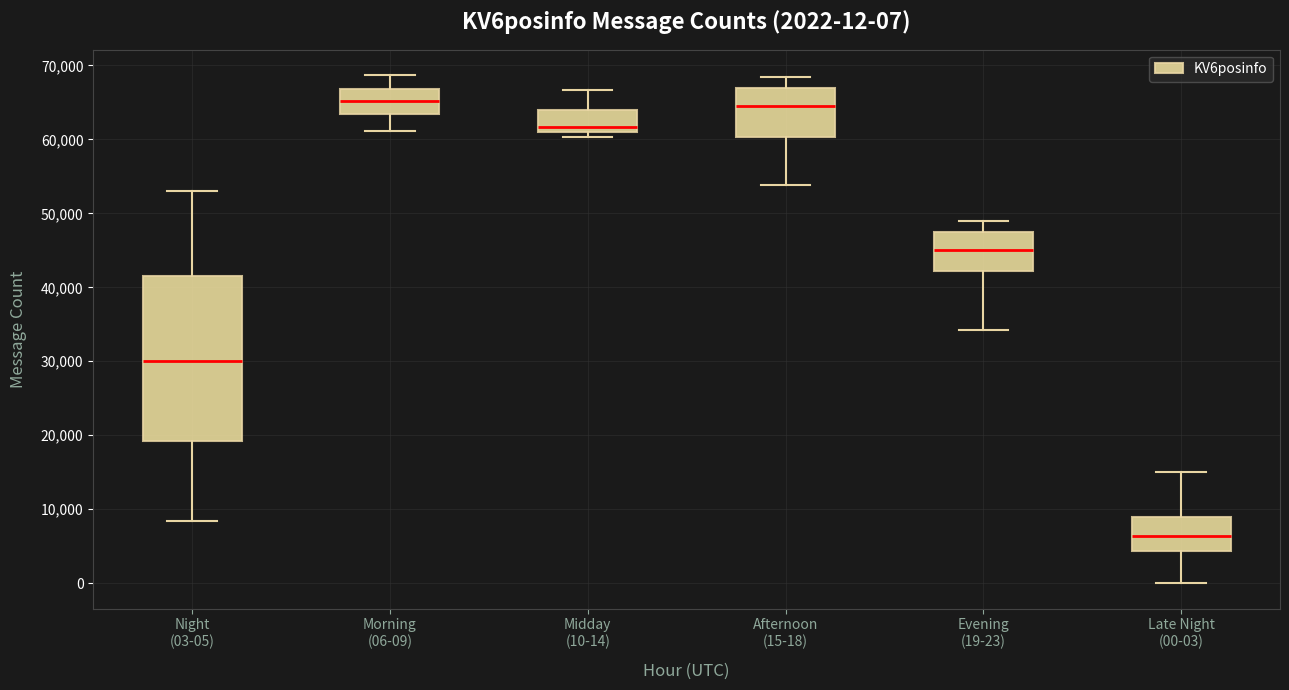

Which box is the tallest, from its lower edge to its upper edge?

Night (03-05)